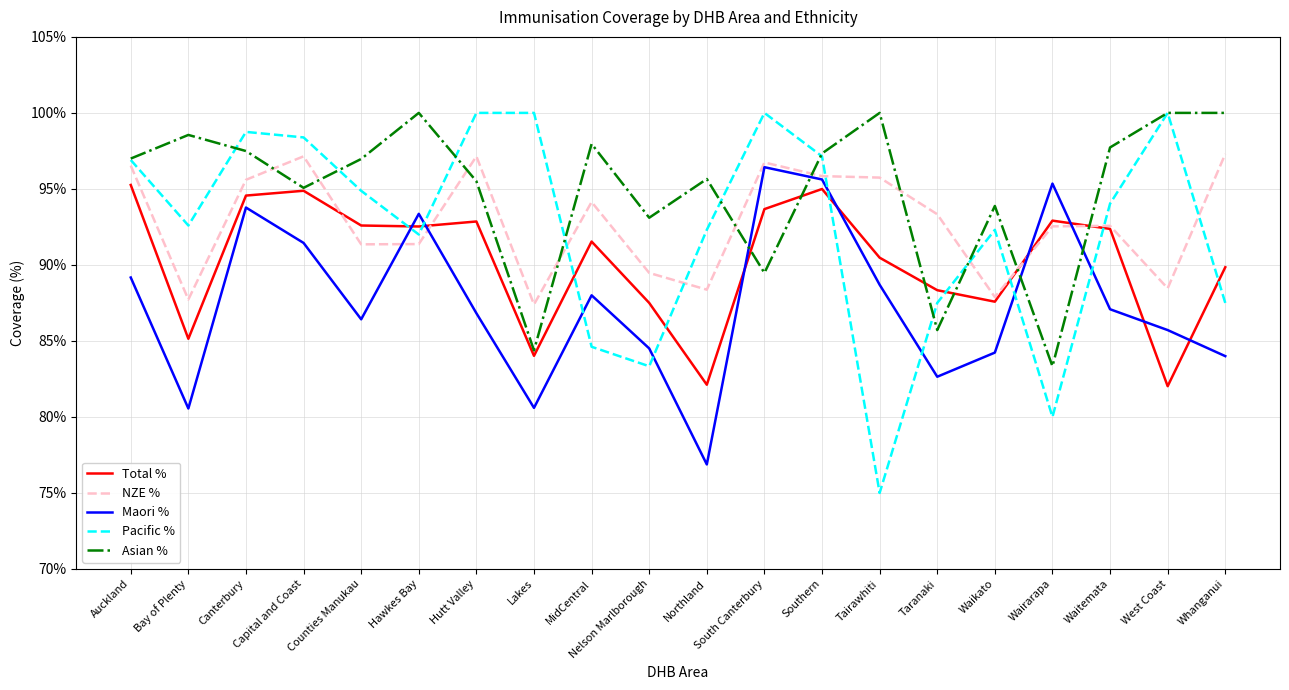

What are all the series names shown in the legend?

Total %, NZE %, Maori %, Pacific %, Asian %